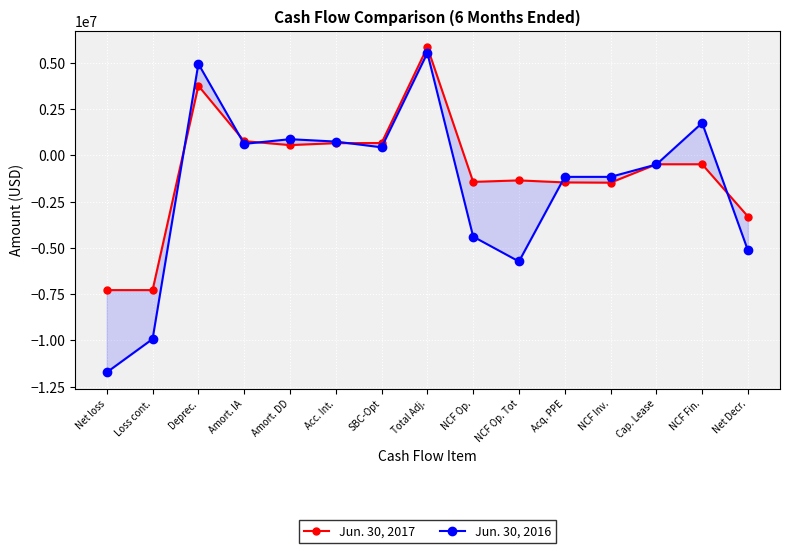

Between which two adjacent categories do Jun. 30, 2016 and Jun. 30, 2017 first intersect?

Loss cont. and Deprec.